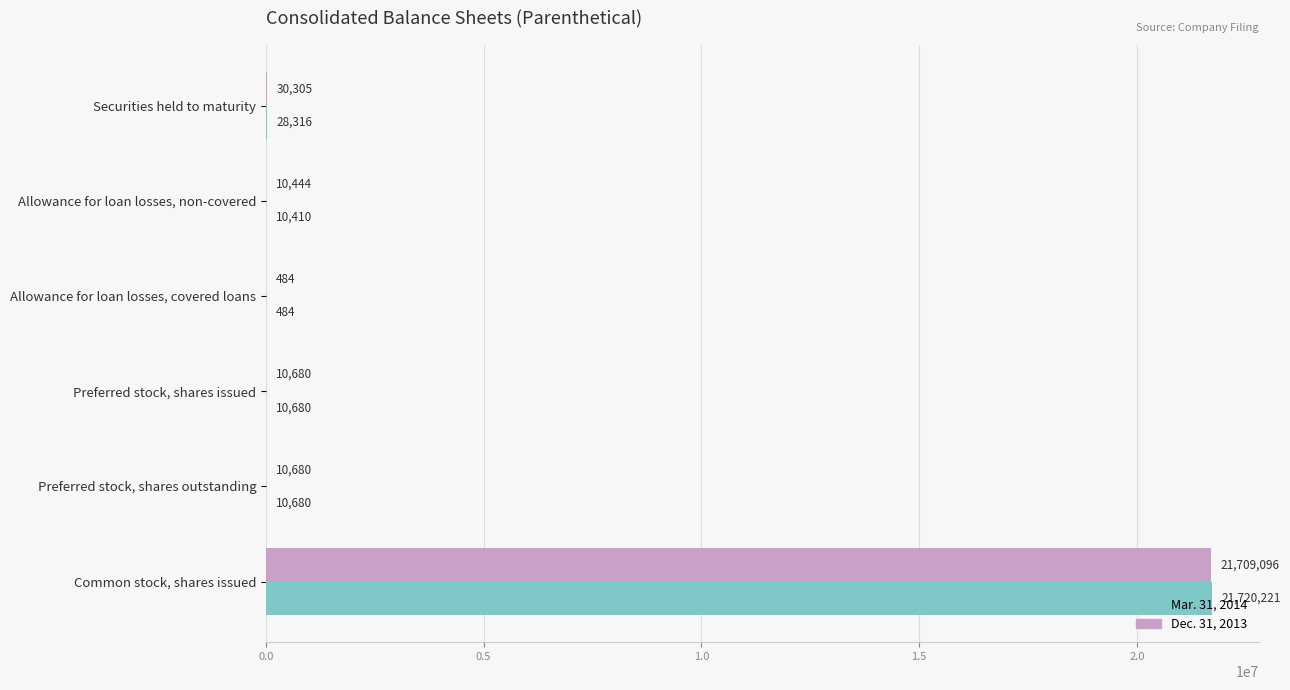

At which label is Mar. 31, 2014 closest to 10860352?

Securities held to maturity